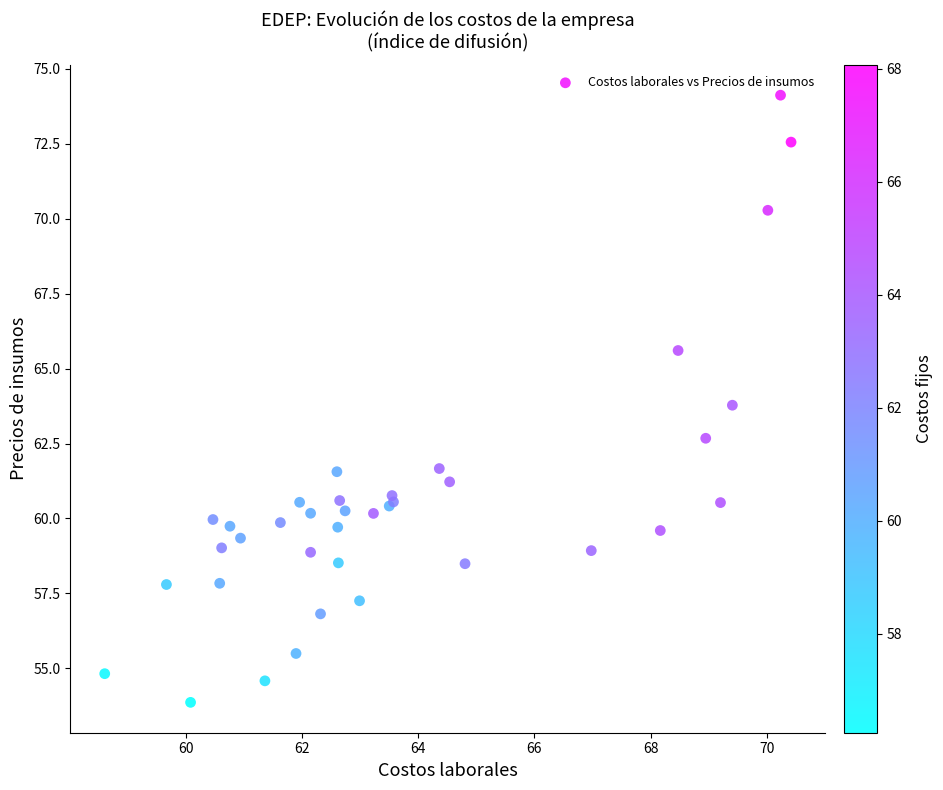

What Y value in the scatter plot is closest to 63?

62.7